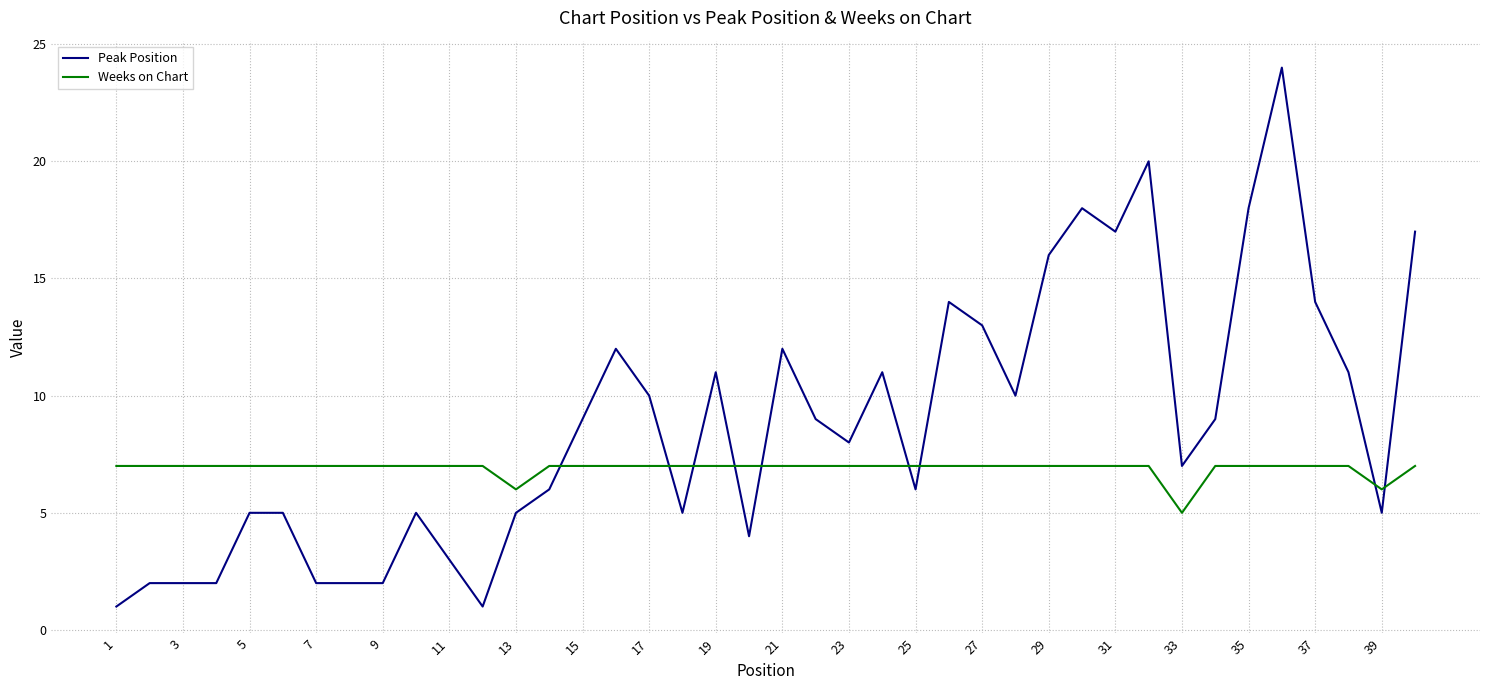

Which series has the largest total across all categories?

Peak Position